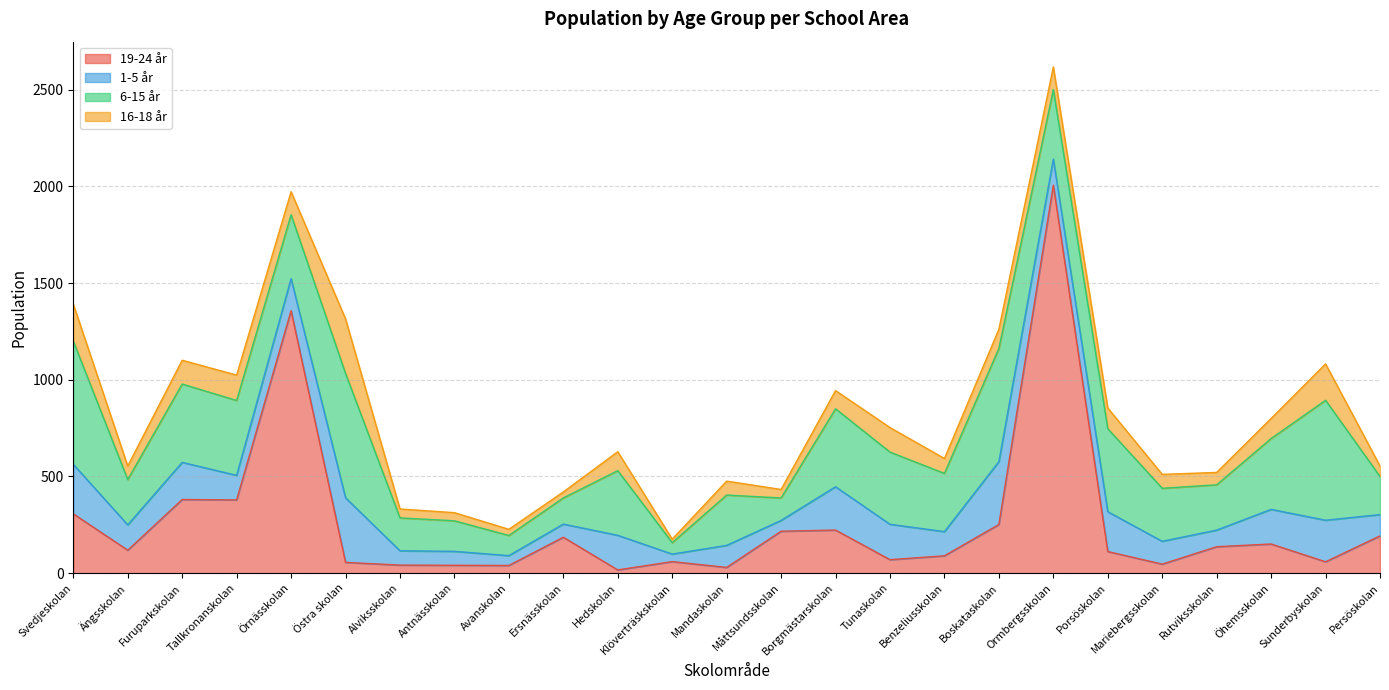

True or false: 16-18 år and 6-15 år cross at least once.

False